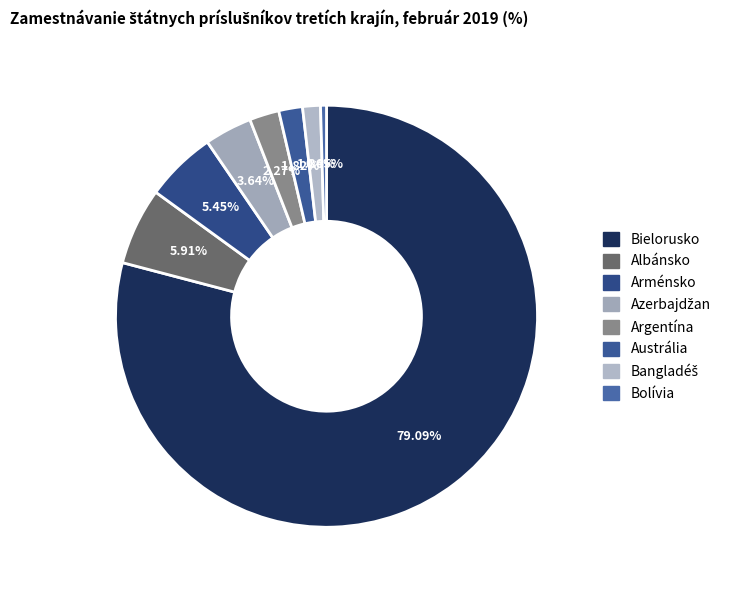

Does any single category account for the majority?

Yes